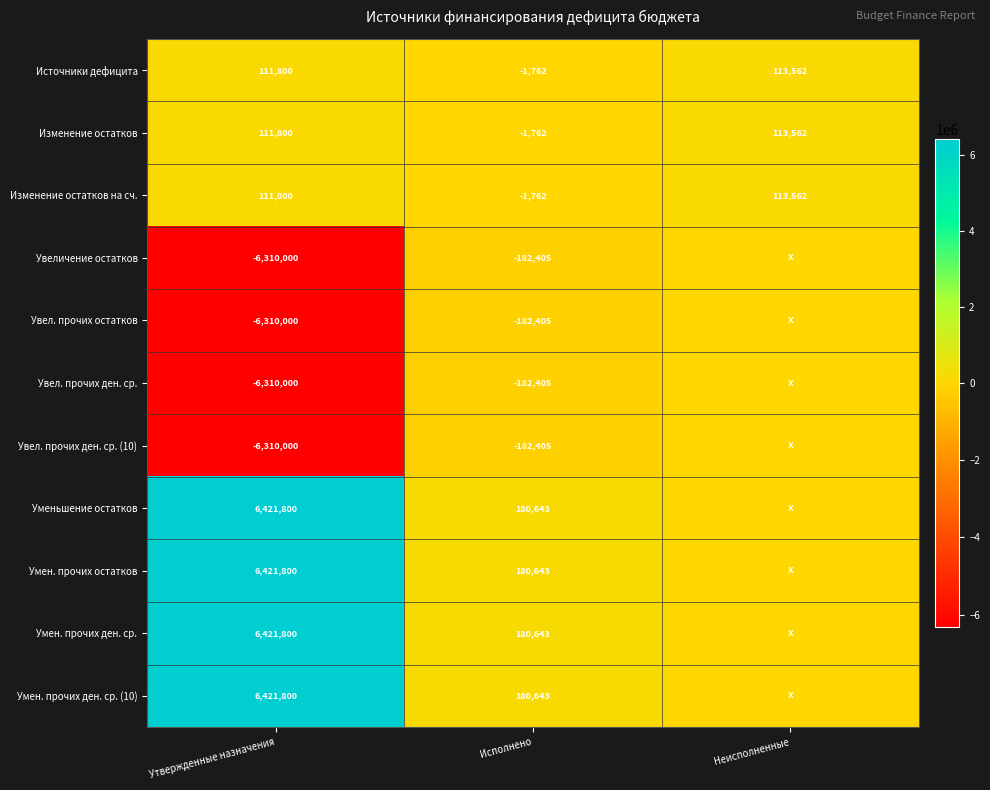

Is the value of Уменьшение остатков at Исполнено greater than the value of Увел. прочих ден. ср. (10) at Исполнено?

Yes